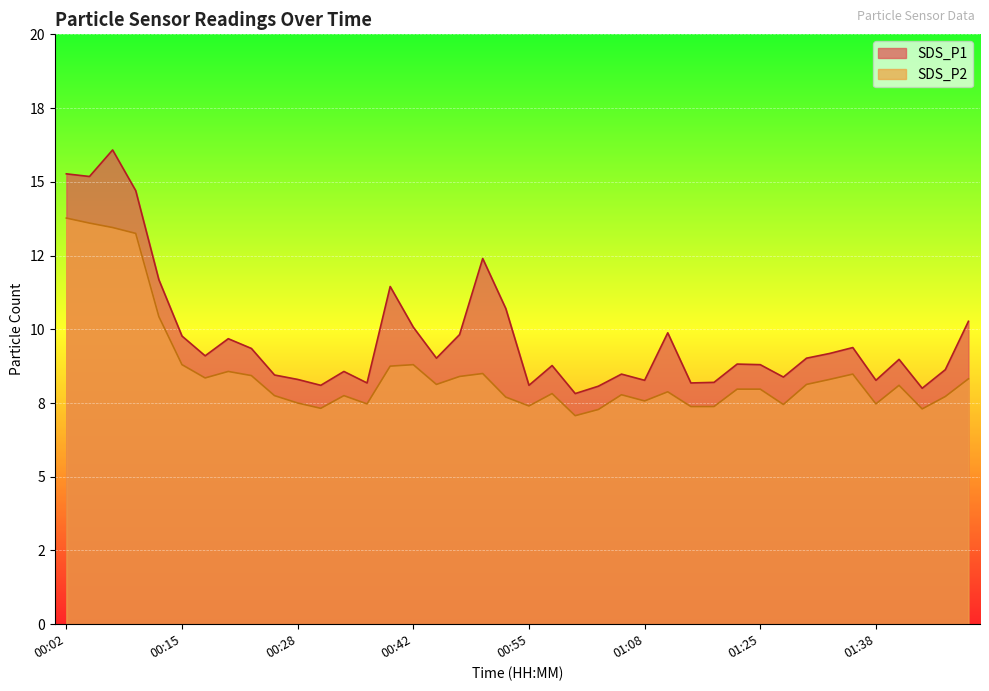

What is the difference between the highest and lowest values at 01:30?

0.9